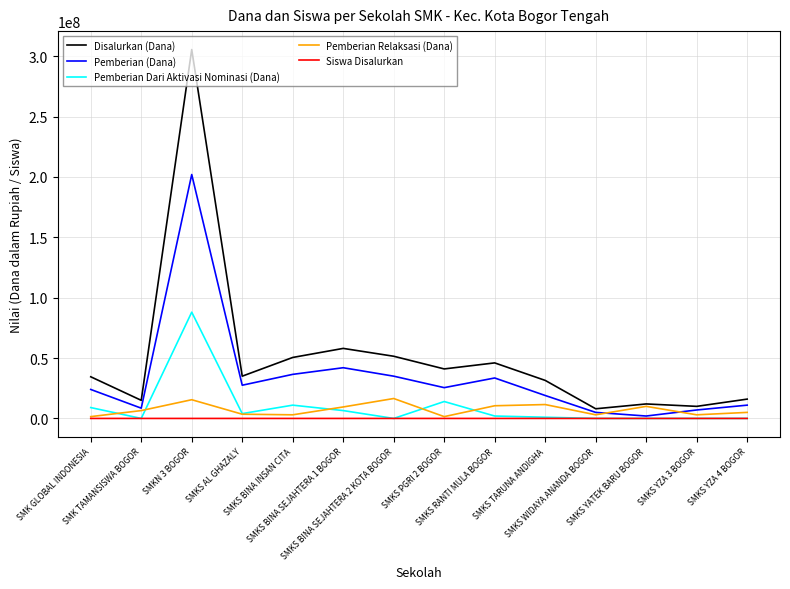

Which series has the largest total across all categories?

Disalurkan (Dana)